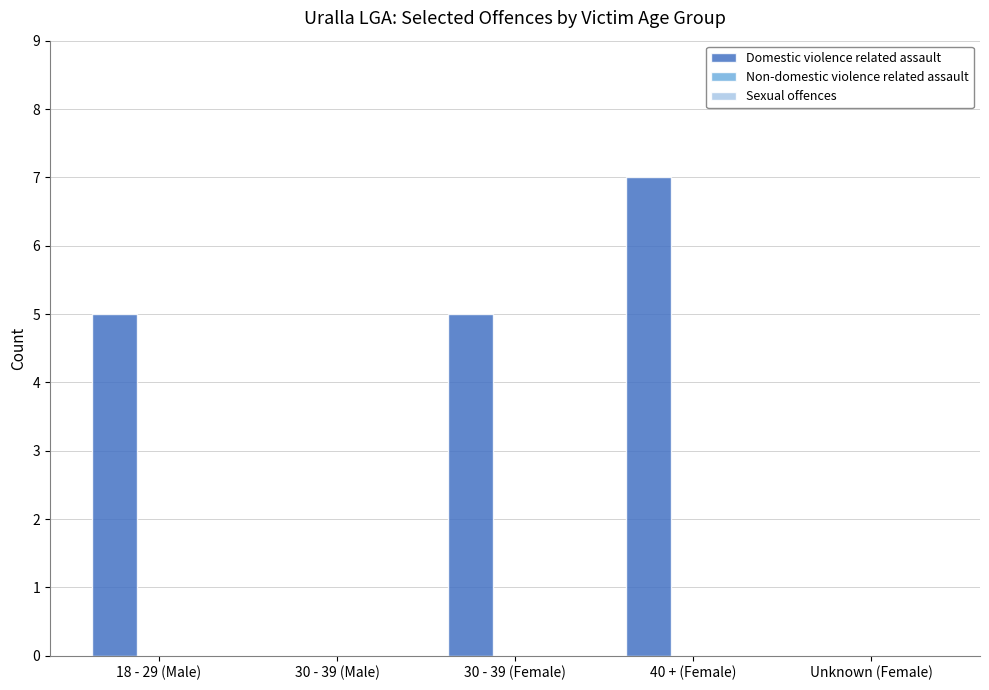

The value at 30 - 39 (Female) is 3. True or false?

False